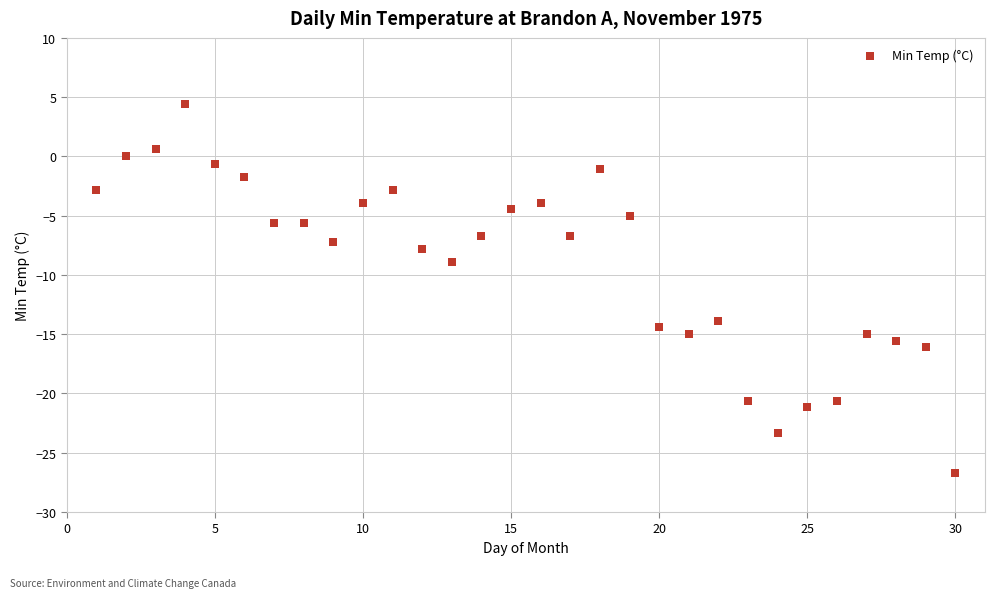

What Y value in the scatter plot is closest to -11?

-8.9